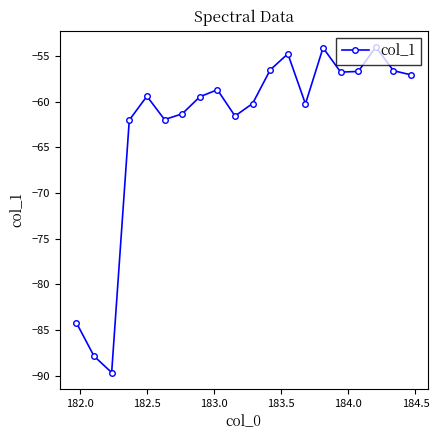

What is the sum of all values?

-1253.4